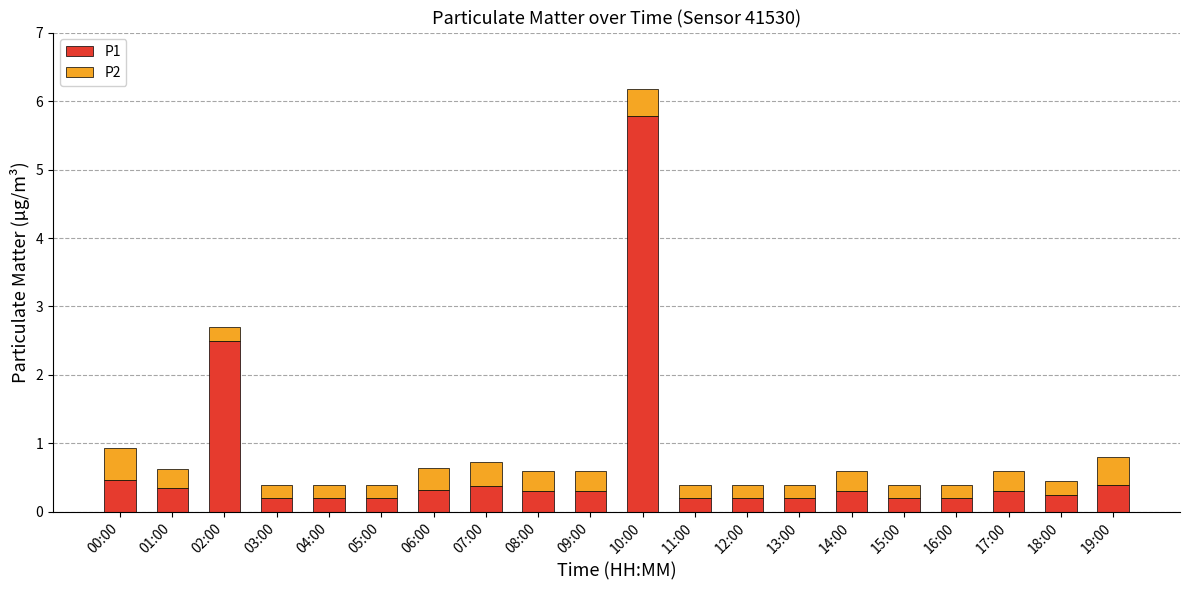

What is the difference between the second highest and minimum values in the P1 series?

2.3